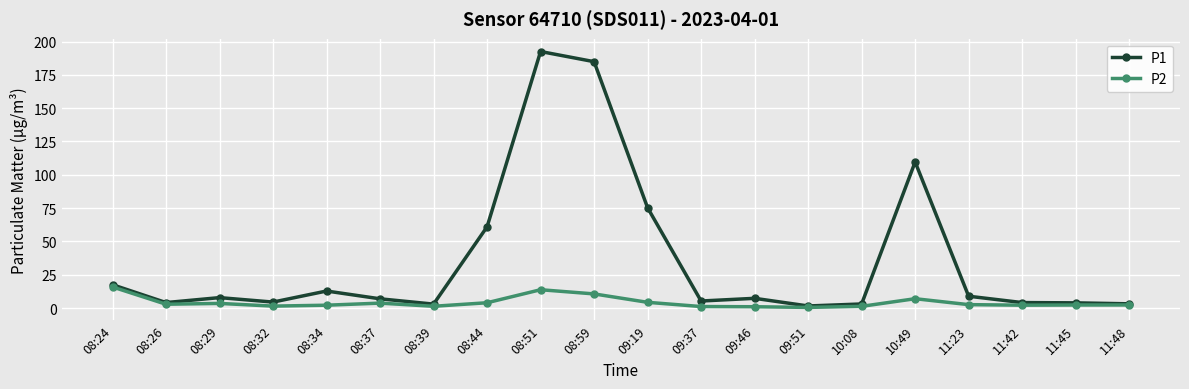

Rank the series at 11:42 from highest to lowest value.

P1, P2